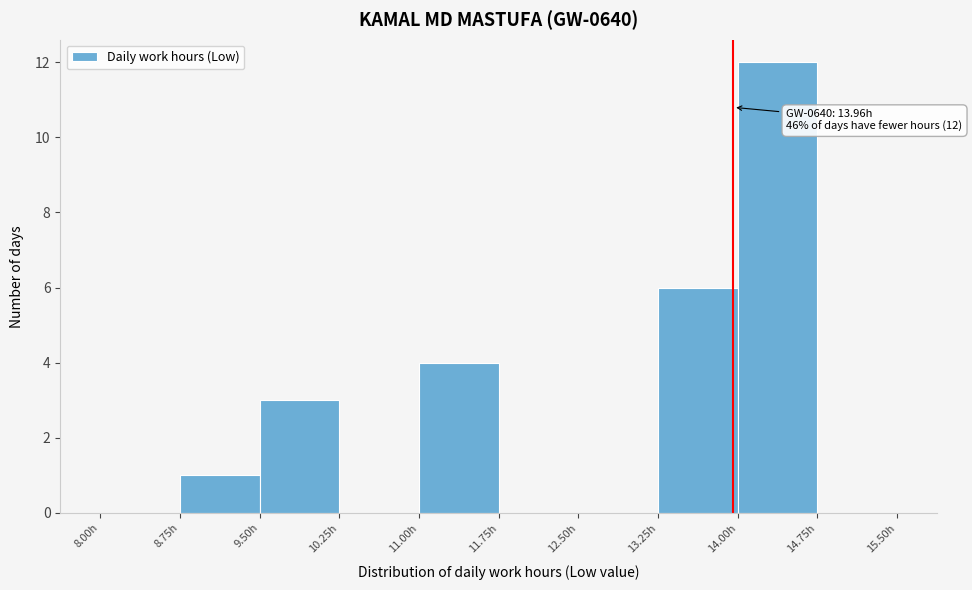

Which range on the x-axis has the tallest bar?

14.00 to 14.75